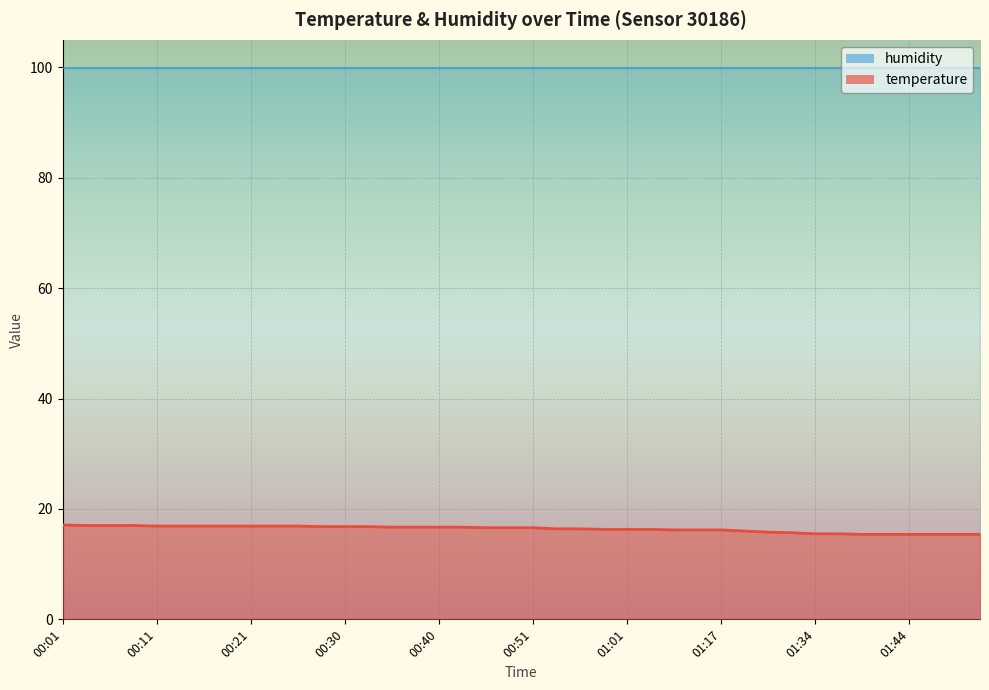

The value at 00:25 is 23.7. True or false?

False